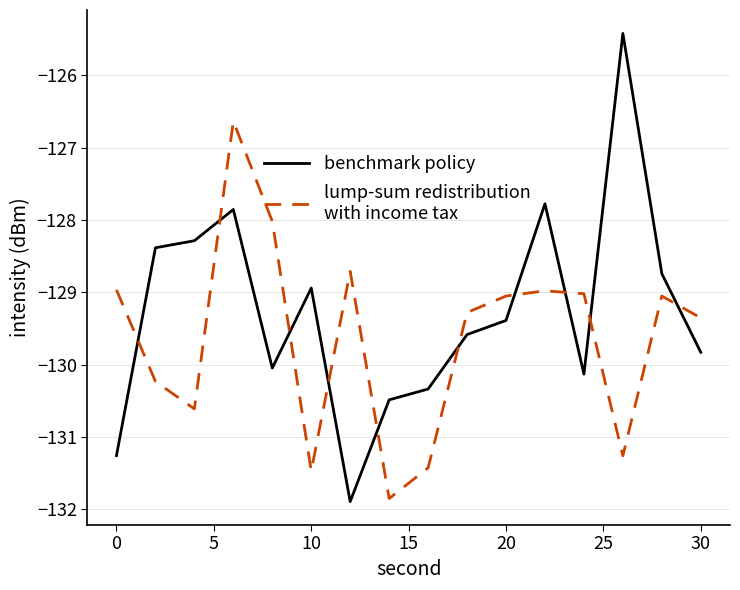

What is the maximum value shown in the chart?

-125.4